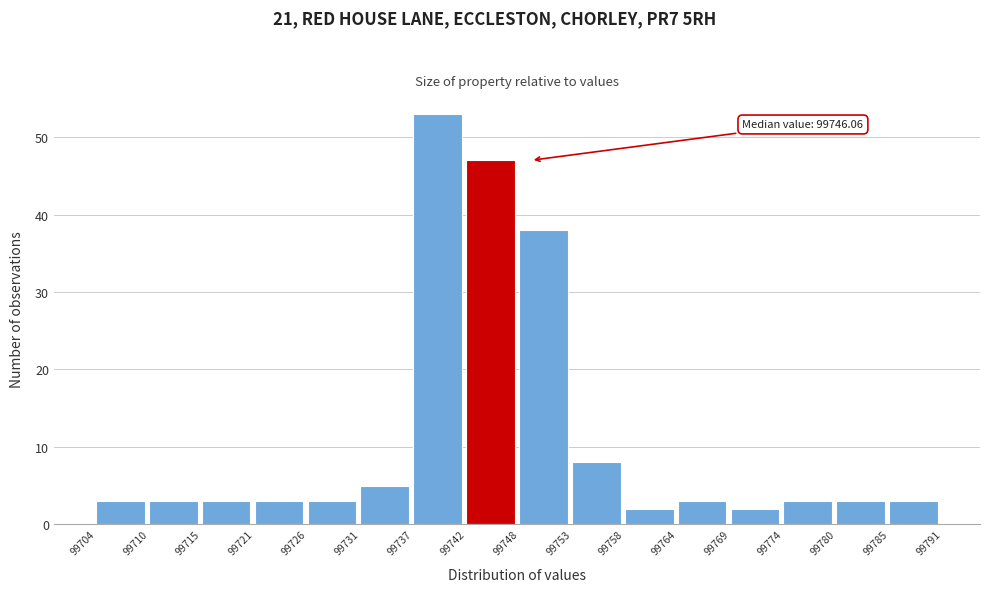

Over which range of the x-axis is the bar tallest?

99737 to 99742